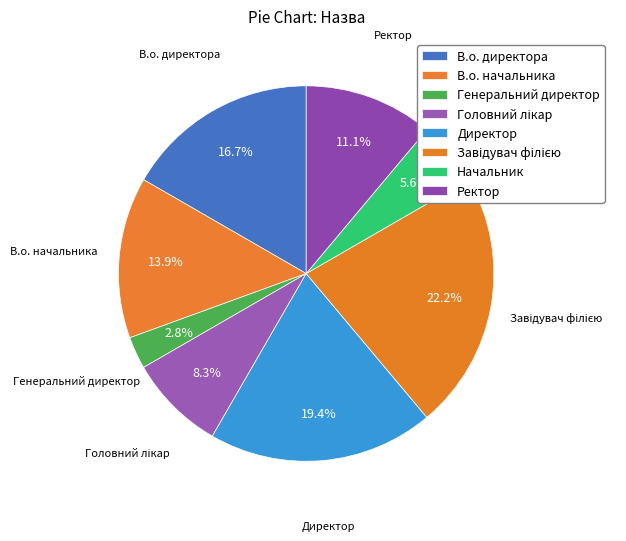

How many slices are in this pie chart?

8